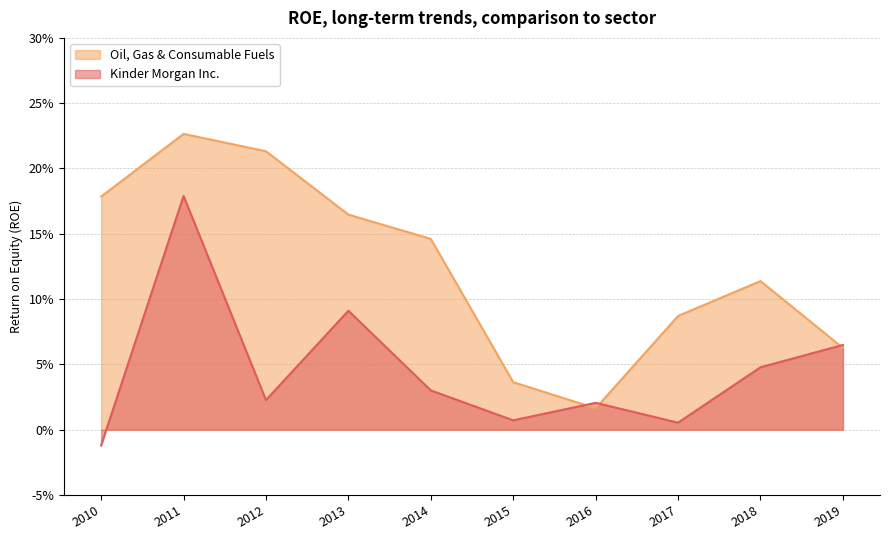

How many categories are shown in the chart?

10